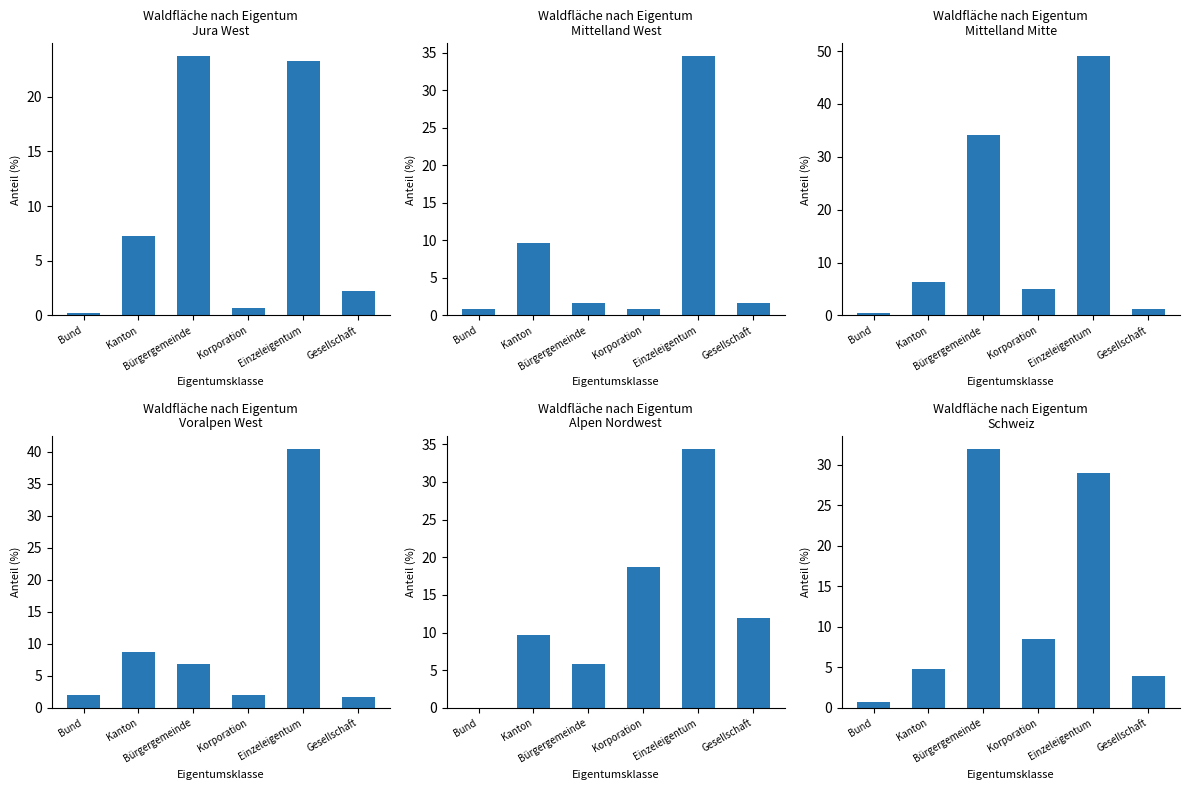

How many series are shown in this chart?

6